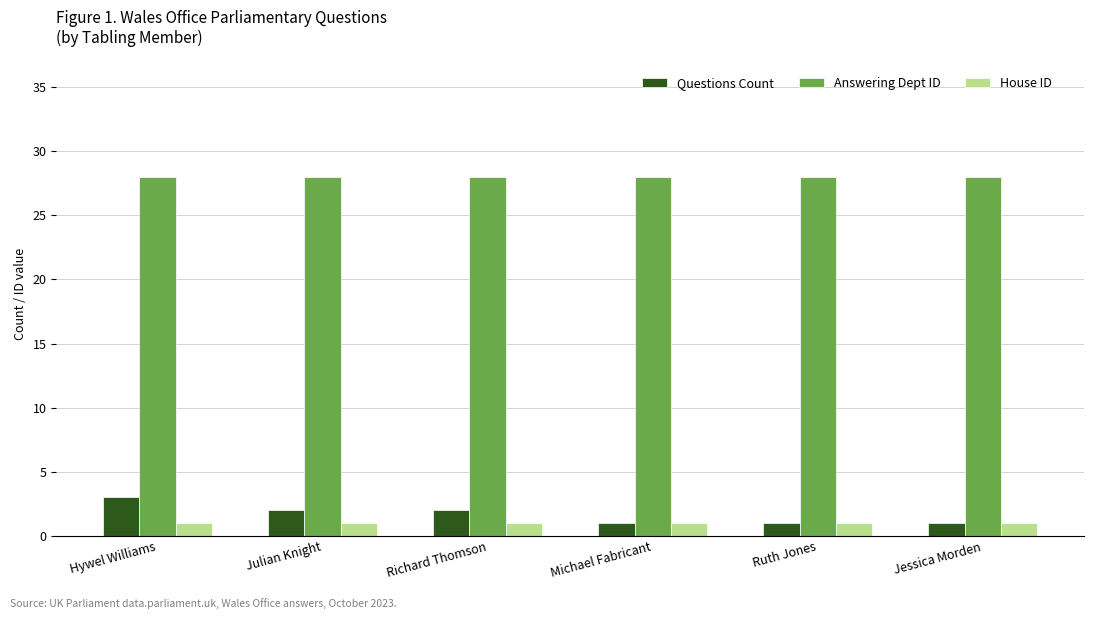

Reading left to right, list all the values displayed in this chart.

Questions Count: 3	2	2	1	1	1
Answering Dept ID: 28	28	28	28	28	28
House ID: 1	1	1	1	1	1